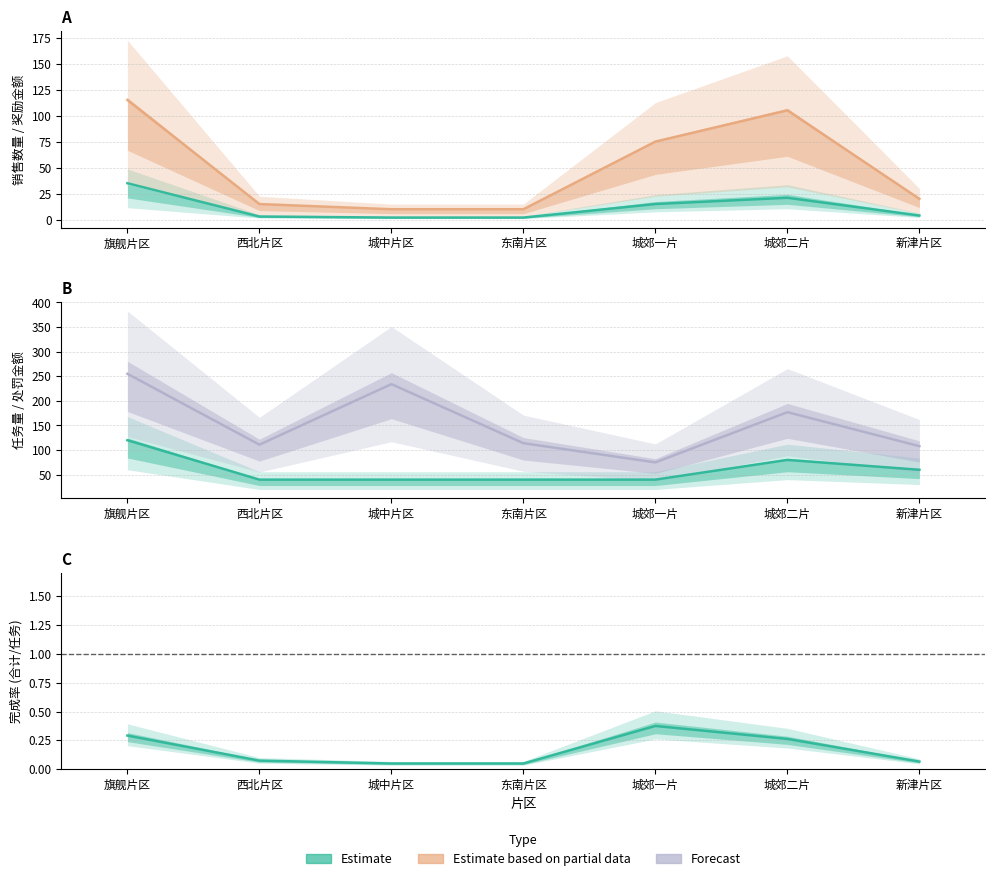

In 任务量 (Estimate), how many points are higher than both neighbors (excluding endpoints)?

1